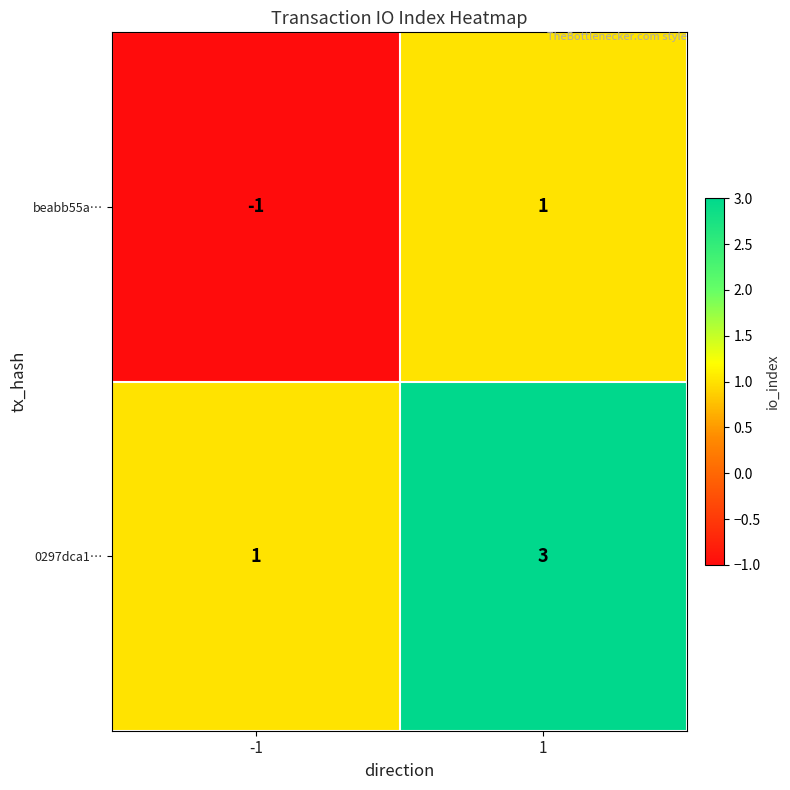

Count the number of data series in this chart.

2